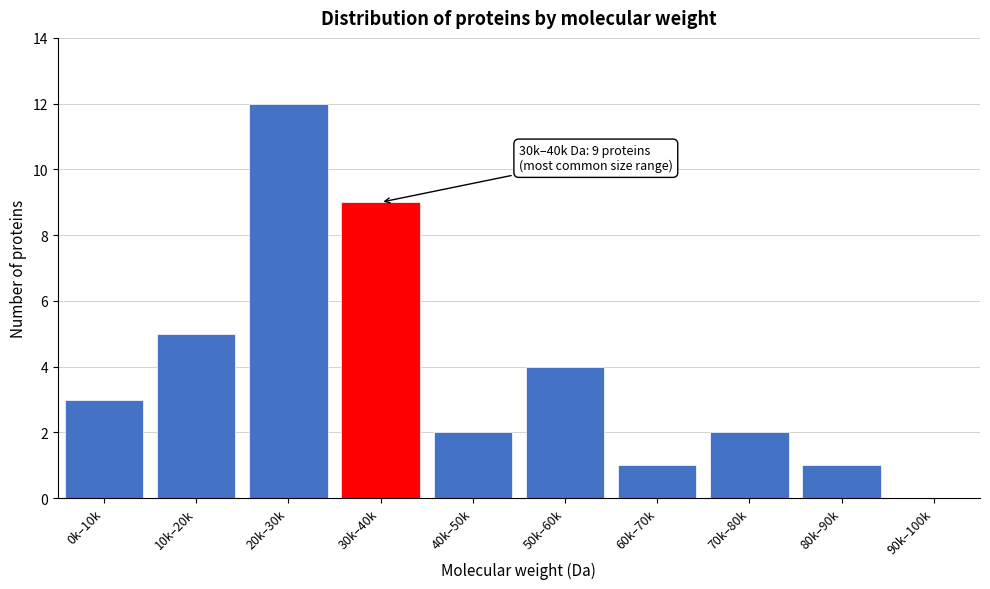

Reading left to right, extract all data points from this chart.

0k–10k=3	10k–20k=5	20k–30k=12	30k–40k=9	40k–50k=2	50k–60k=4	60k–70k=1	70k–80k=2	80k–90k=1	90k–100k=0